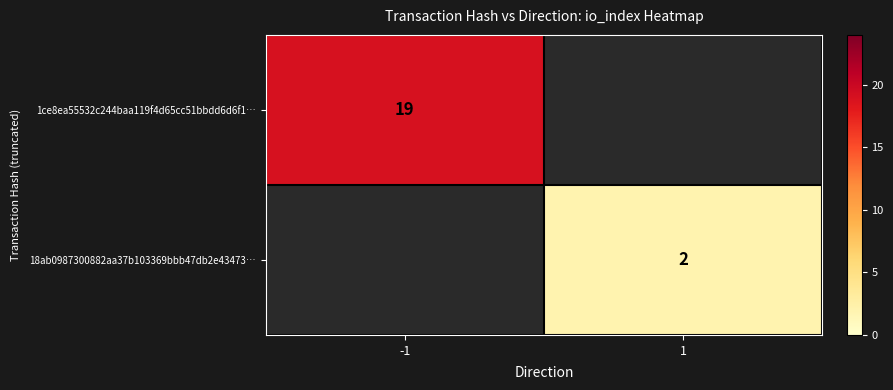

Is the value of 1ce8ea55532c244baa119f4d65cc51bbdd6d6f1… at -1 greater than the value of 18ab0987300882aa37b103369bbb47db2e43473… at 1?

Yes